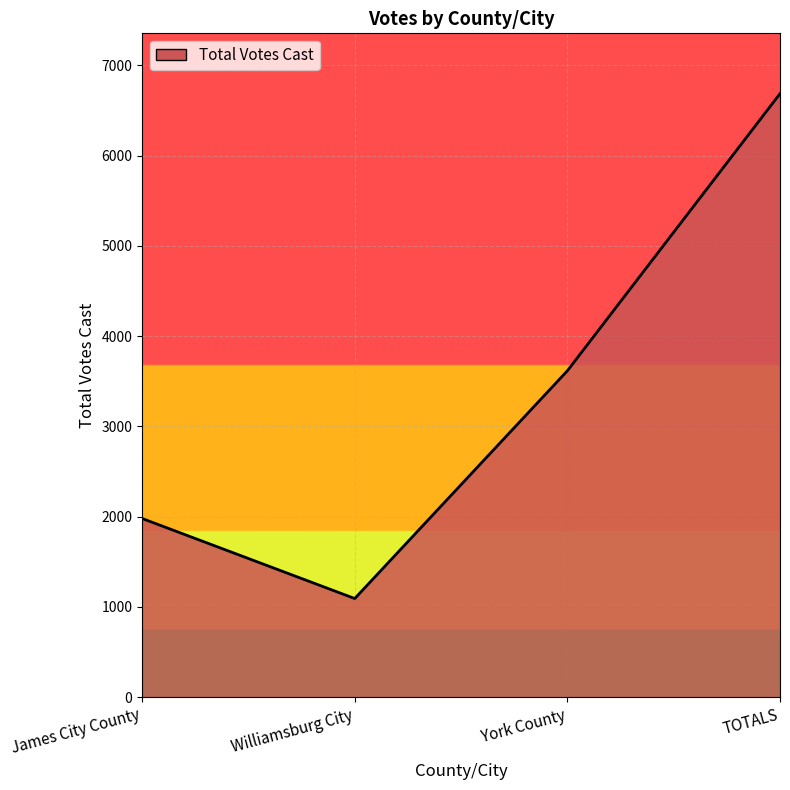

The value at James City County is 3443. True or false?

False